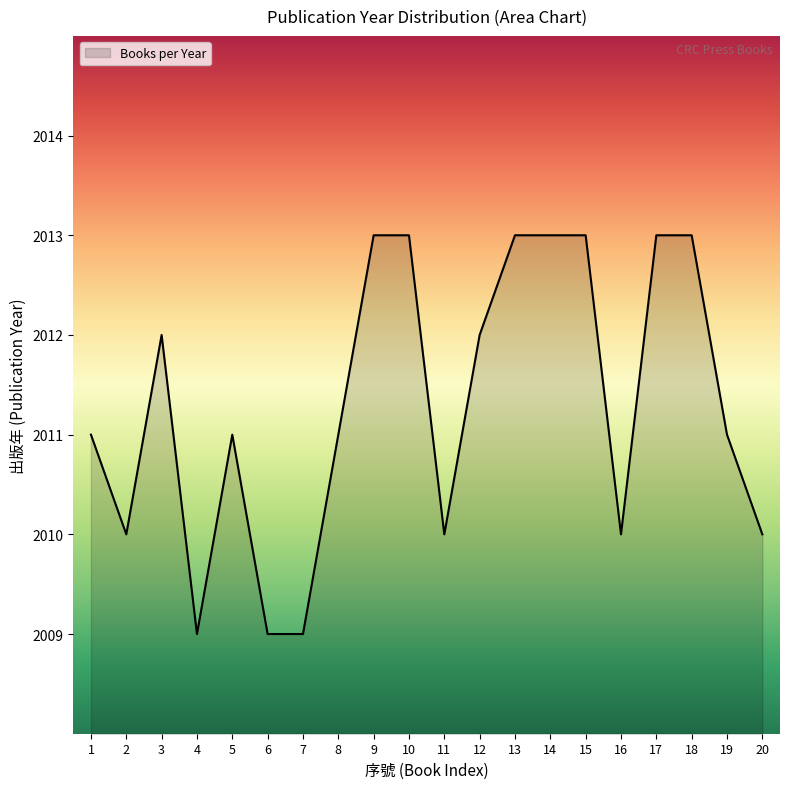

What is the difference between the maximum and minimum values?

4